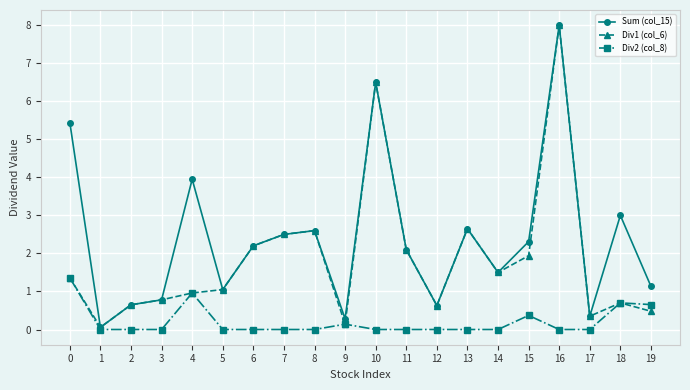

Is this an area chart (filled region under the line)?

No